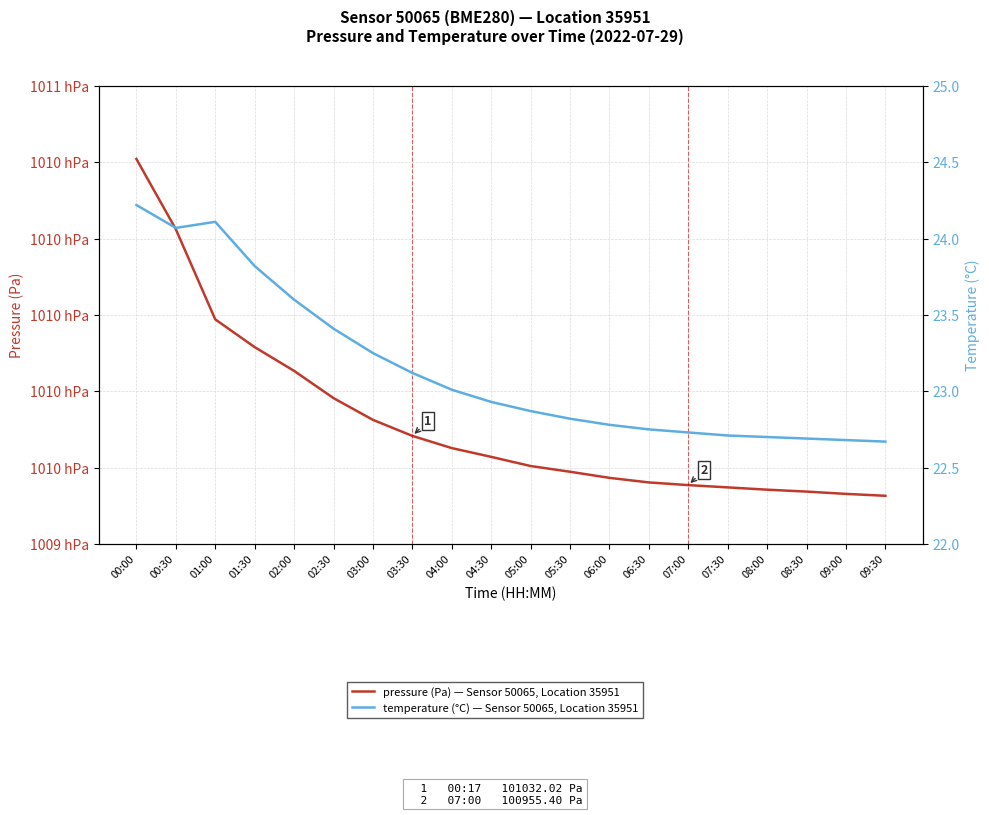

Count the number of categories in the chart.

20